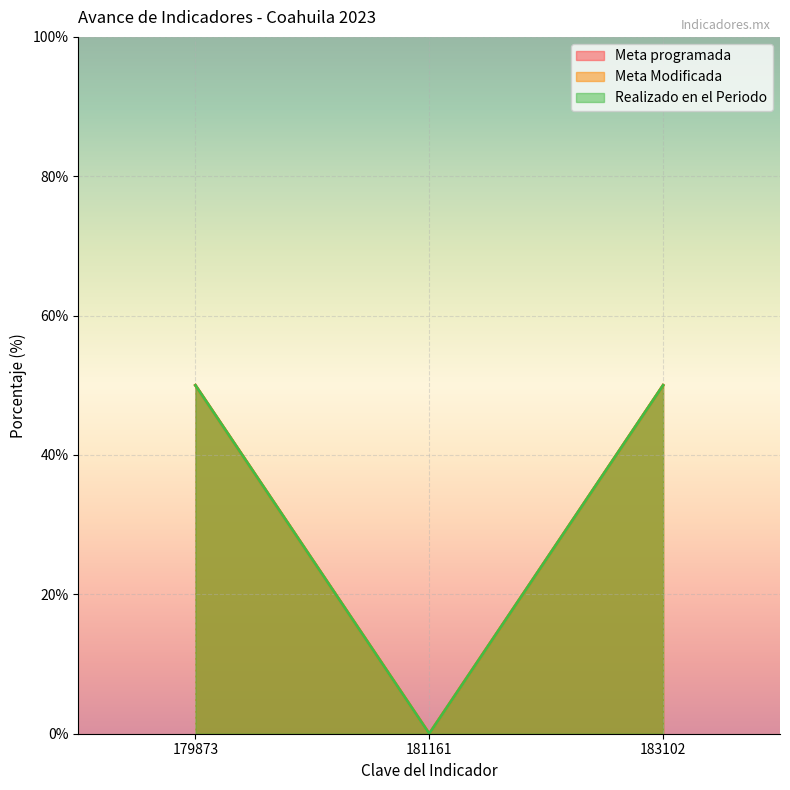

What is the total value across all series at 179873?

150